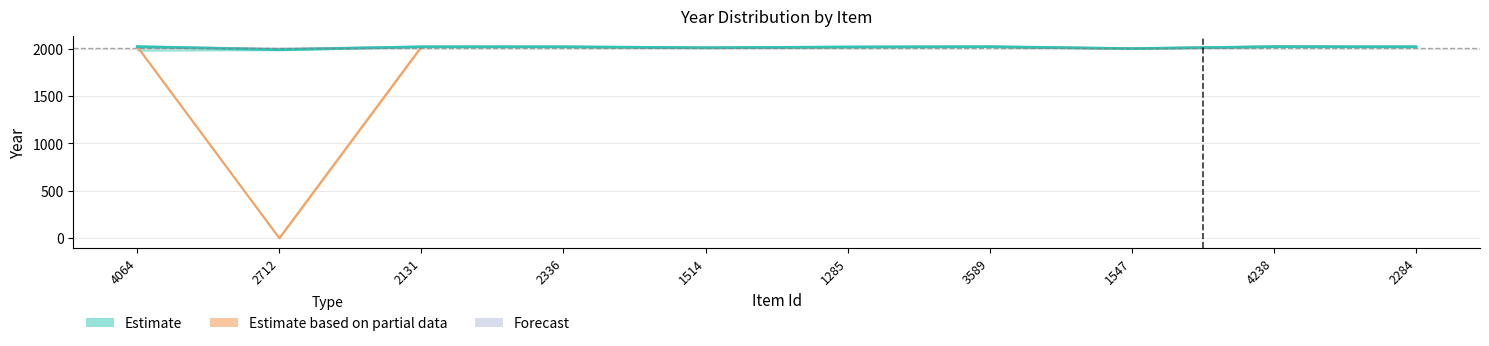

True or false: Estimate based on partial data and Estimate cross at least once.

False